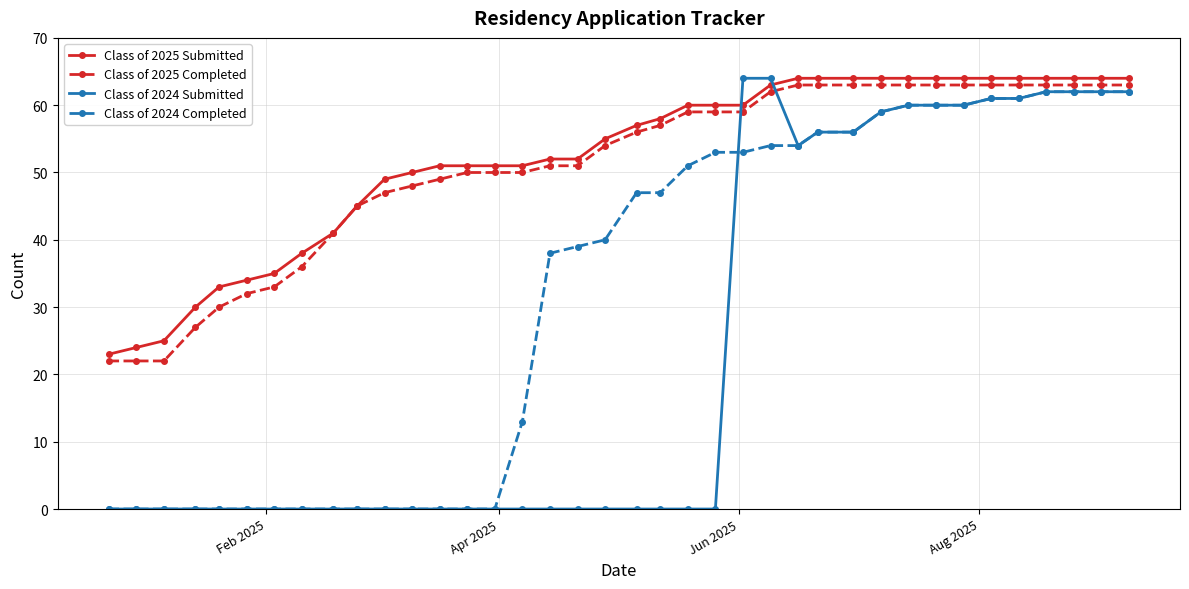

Reading right to left, transcribe all the data shown in this chart.

Class of 2025 Submitted: 64	64	64	64	64	64	64	64	64	64	64	64	64	63	60	60	60	58	57	55	52	52	51	51	51	51	50	49	45	41	38	35	34	33	30	25	24	23
Class of 2025 Completed: 63	63	63	63	63	63	63	63	63	63	63	63	63	62	59	59	59	57	56	54	51	51	50	50	50	49	48	47	45	41	36	33	32	30	27	22	22	22
Class of 2024 Submitted: 62	62	62	62	61	61	60	60	60	59	56	56	54	64	64	0	0	0	0	0	0	0	0	0	0	0	0	0	0	0	0	0	0	0	0	0	0	0
Class of 2024 Completed: 62	62	62	62	61	61	60	60	60	59	56	56	54	54	53	53	51	47	47	40	39	38	13	0	0	0	0	0	0	0	0	0	0	0	0	0	0	0